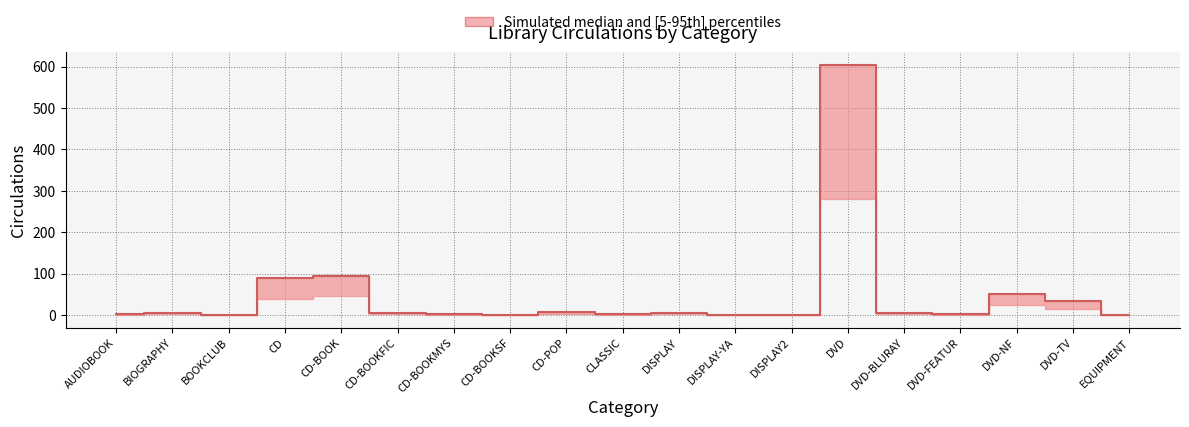

What is the maximum value shown in the chart?

604